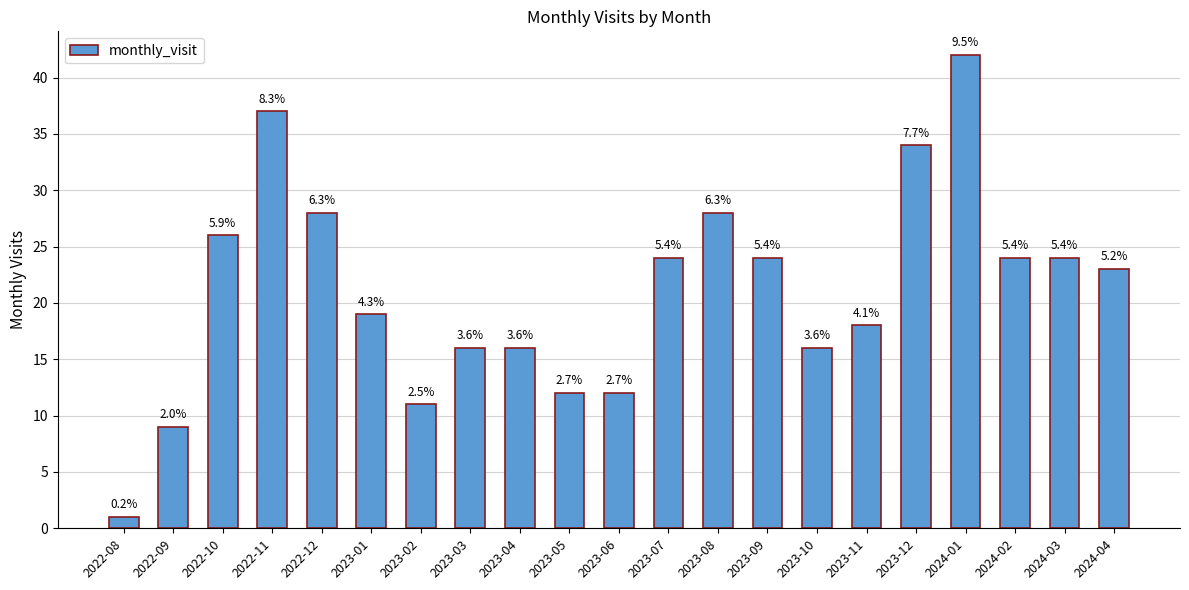

Reading right to left, list all the values displayed in this chart.

23	24	24	42	34	18	16	24	28	24	12	12	16	16	11	19	28	37	26	9	1